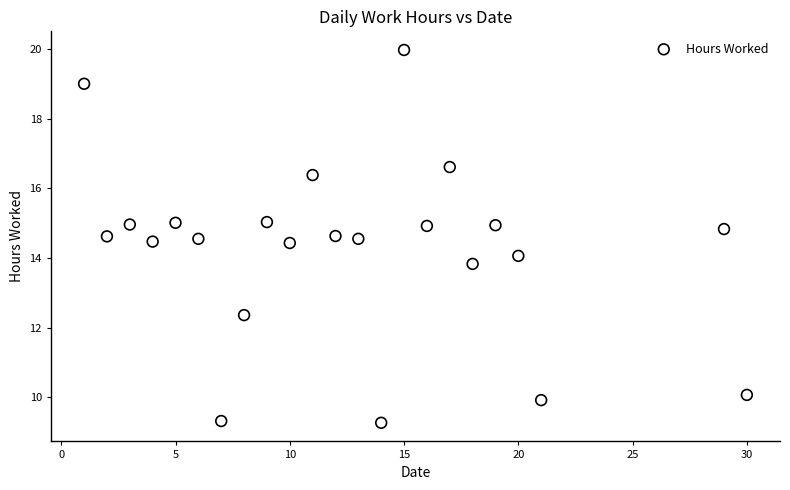

What is the range of Y values (max minus min)?

10.7